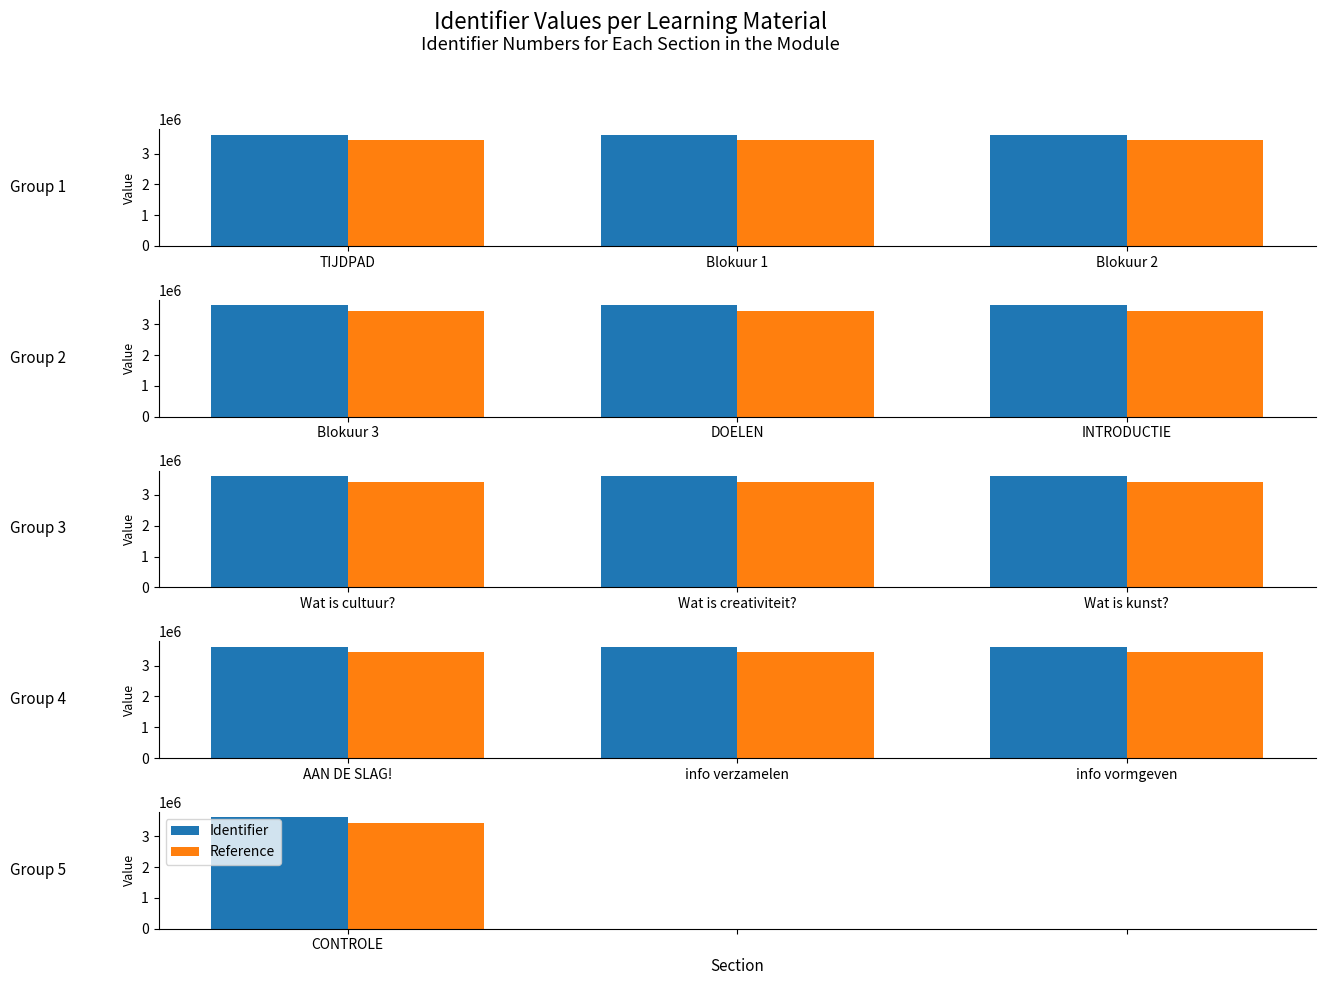

Where is Reference nearest to the value 1716139?

Blokuur 1